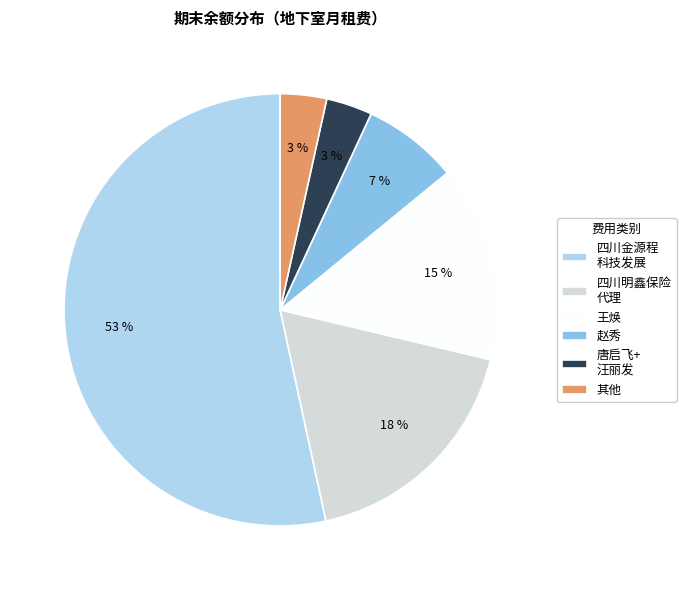

What is the ratio of the value at 四川明鑫保险 代理 to the value at 王焕?

1.2